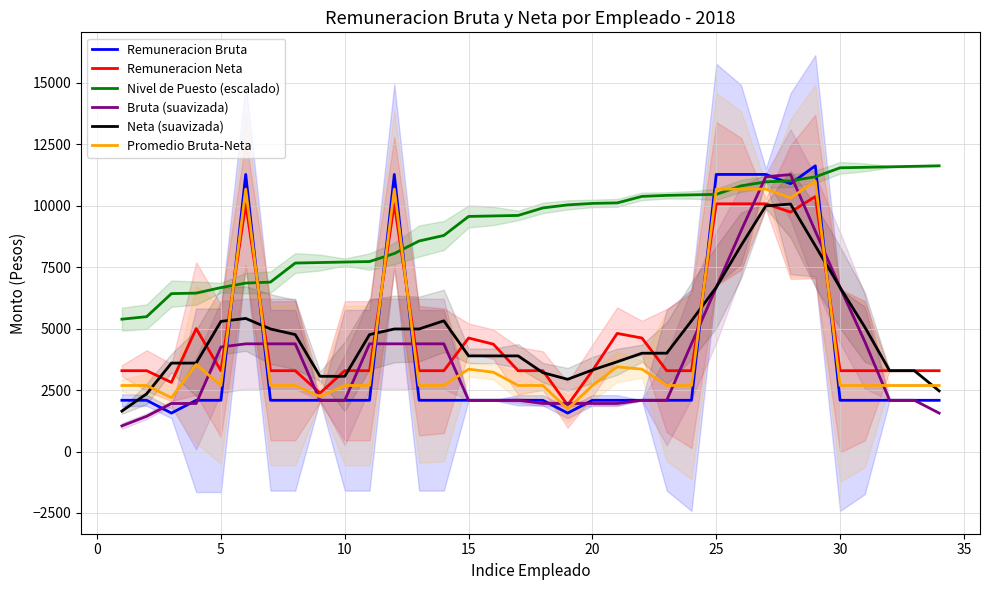

Which series has the largest range (max minus min)?

Bruta (suavizada)